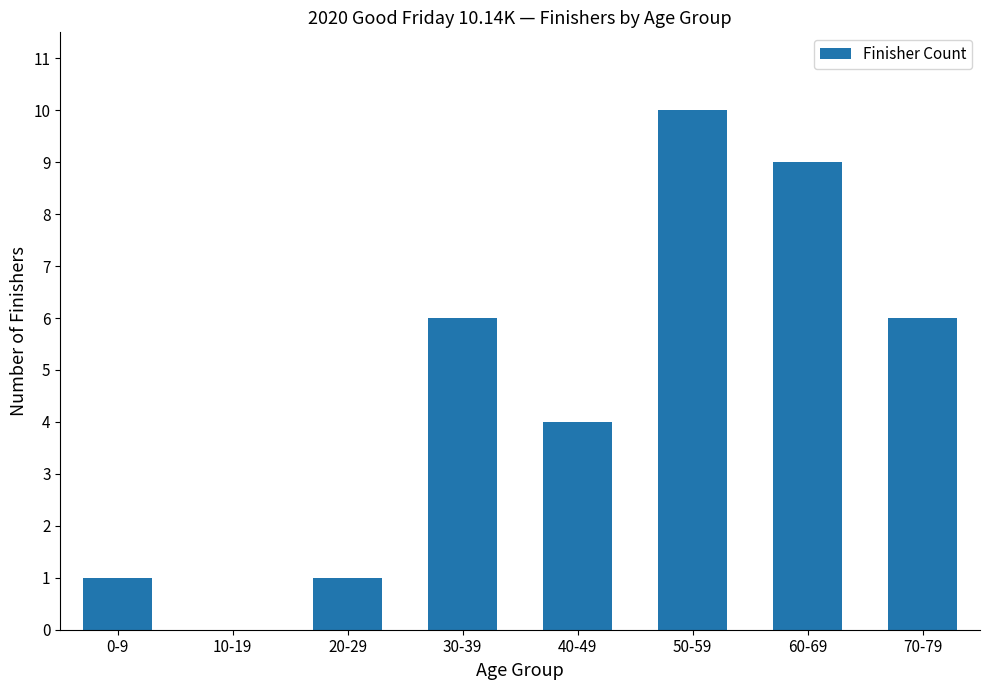

Reading left to right, list all the values displayed in this chart.

1	0	1	6	4	10	9	6